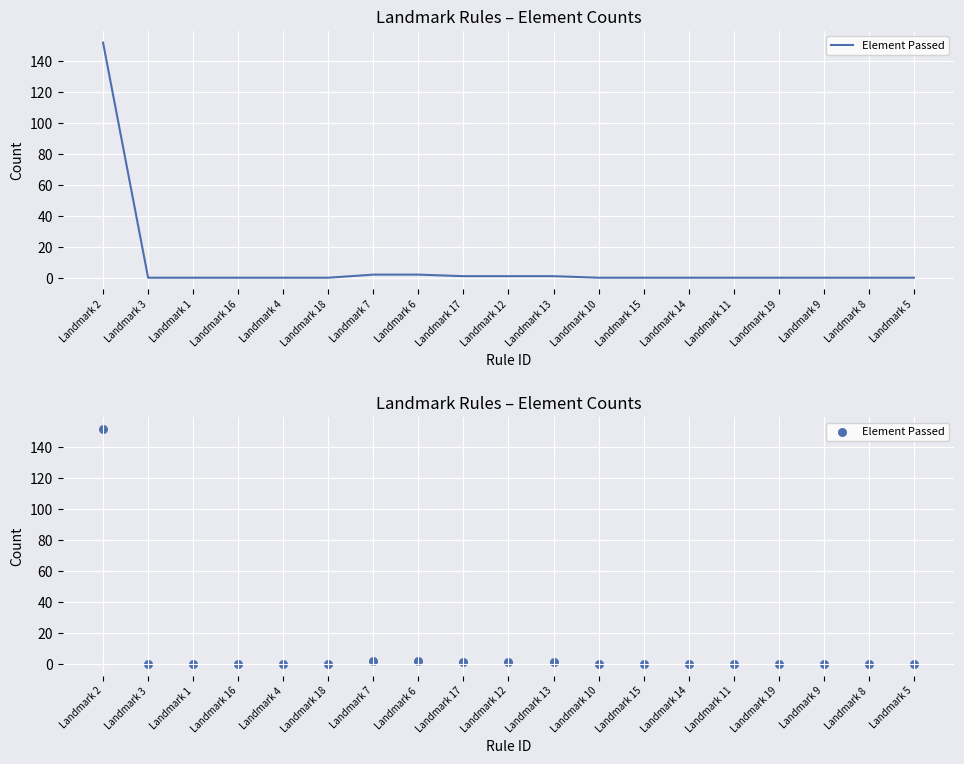

What is the change in value from Landmark 6 to Landmark 11?

-2